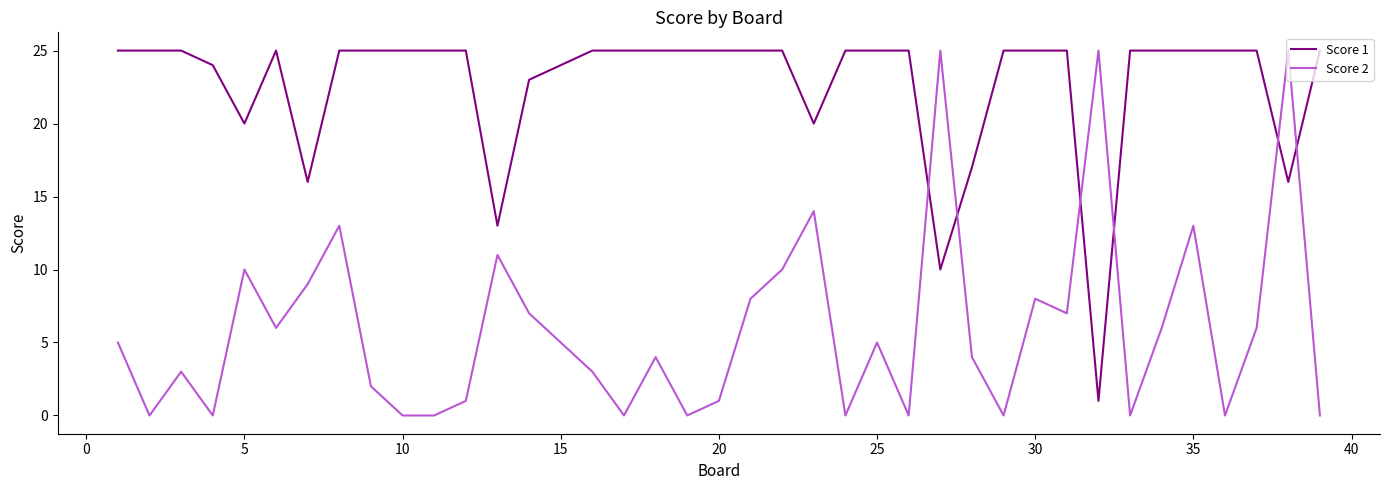

What are all the series names shown in the legend?

Score 1, Score 2